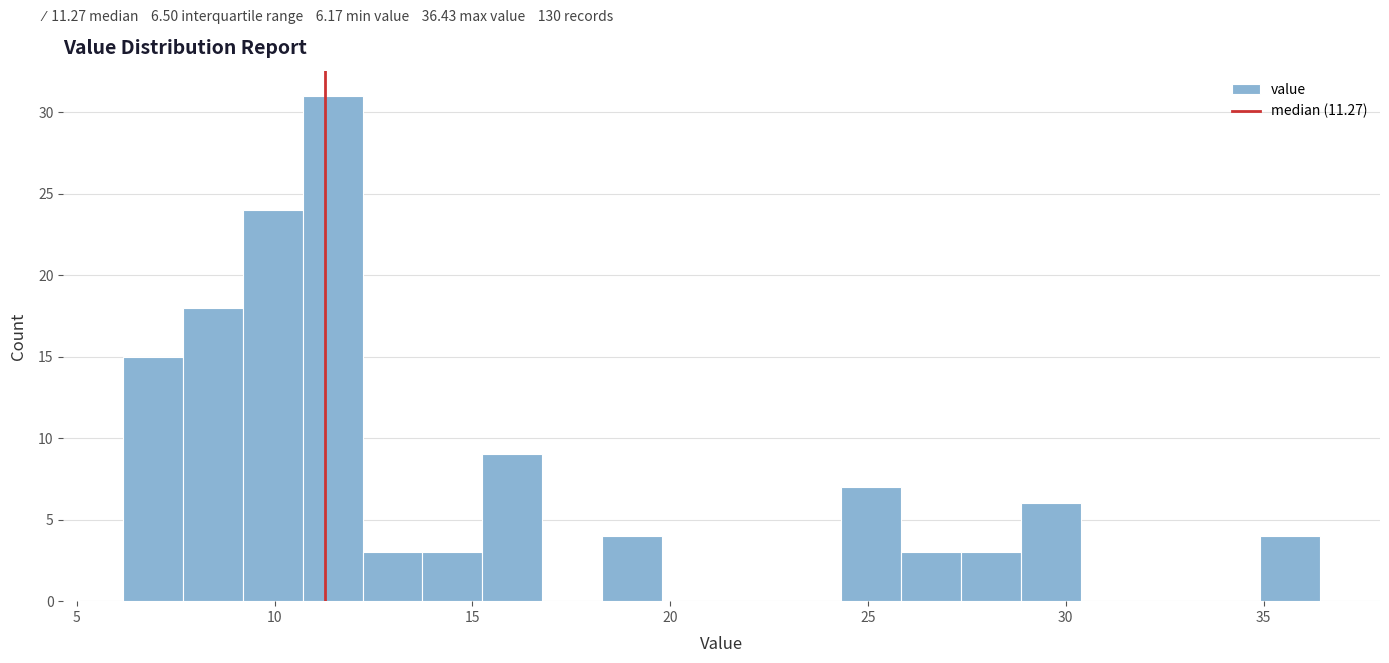

Read against the x-axis, roughly where is the centre of the tallest bar?

11.5